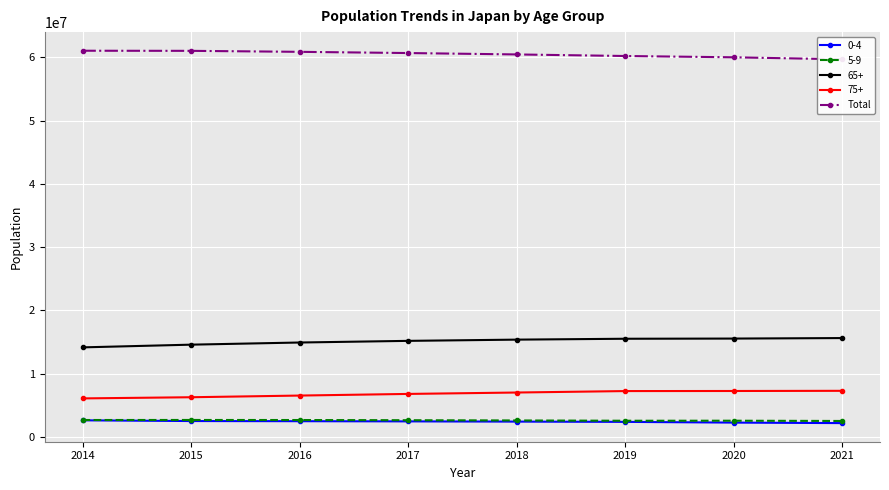

Reading left to right, list all the values displayed in this chart.

2014=61041000	2015=61022756	2016=60866773	2017=60675736	2018=60454898	2019=60208034	2020=60002838	2021=59686643